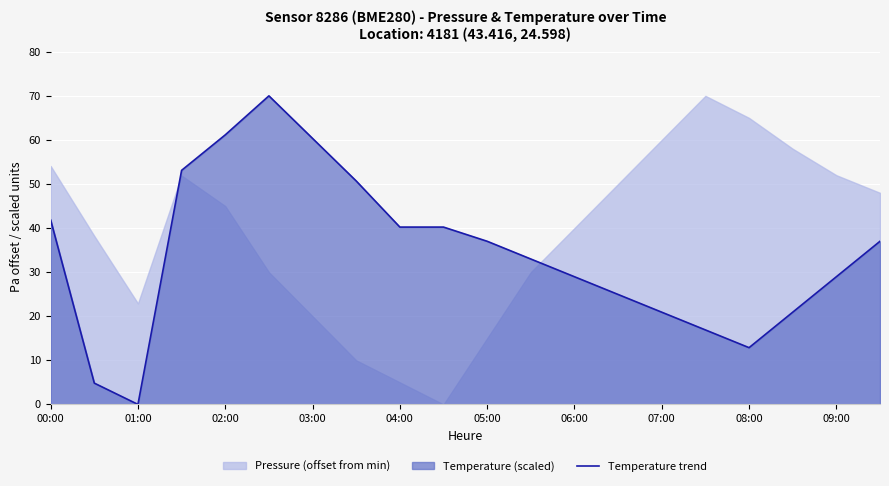

The Temperature trend series shows 20.9 at 07:00. True or false?

True